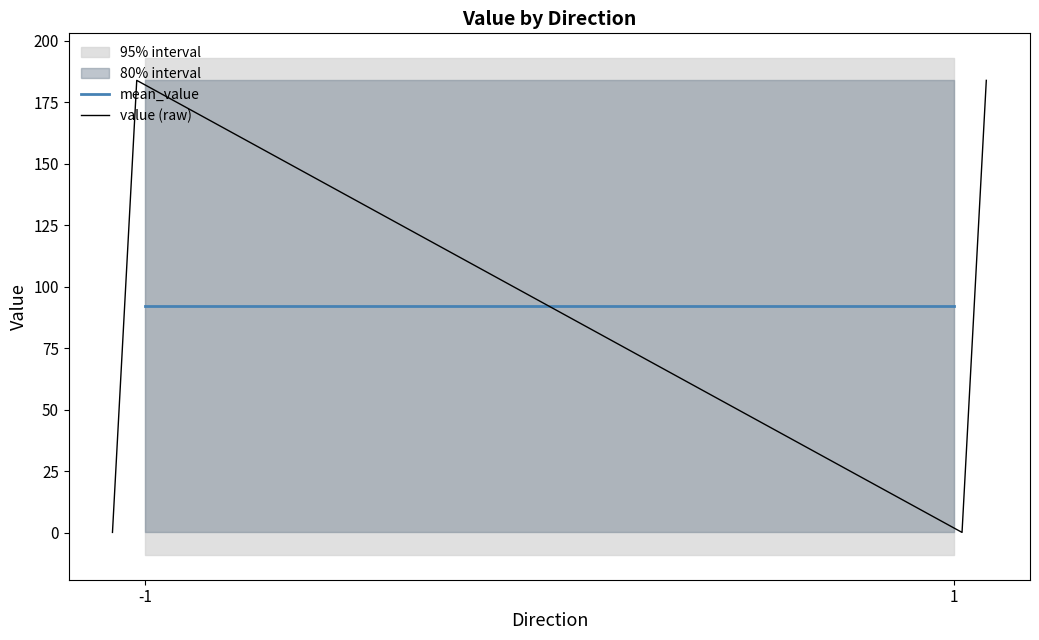

True or false: value has a value of 306.7 at 1.

False